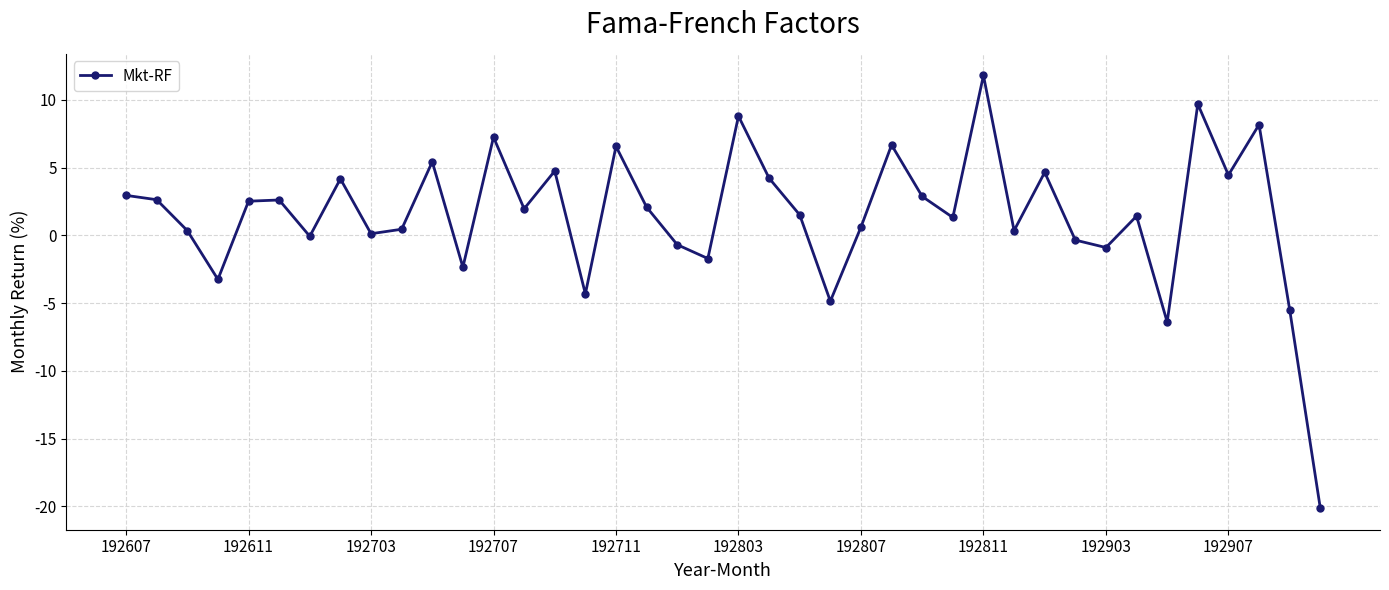

What is the difference between the second highest and second lowest values?

16.1